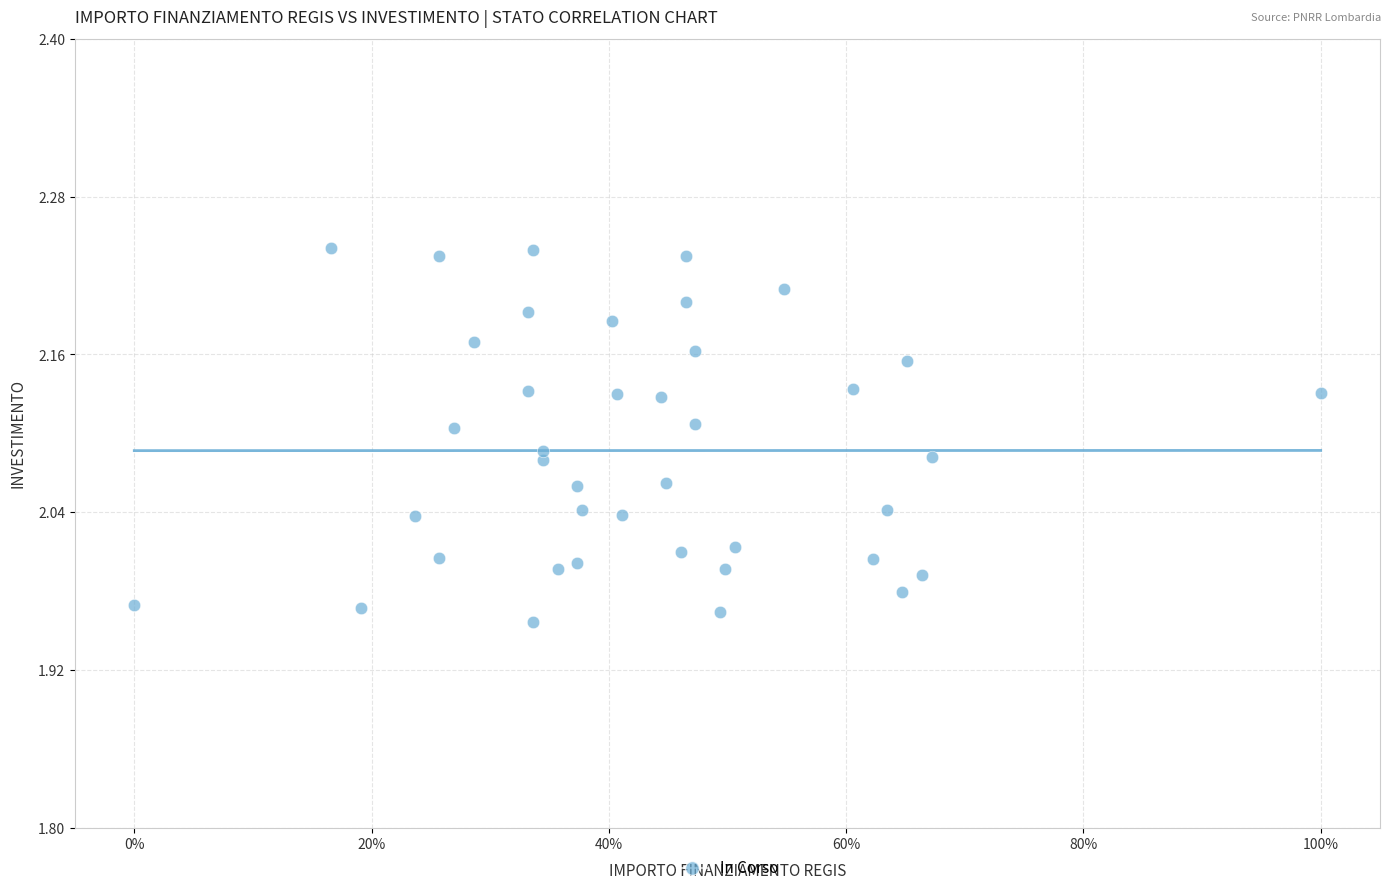

What is the range of X values (max minus min)?

1.0